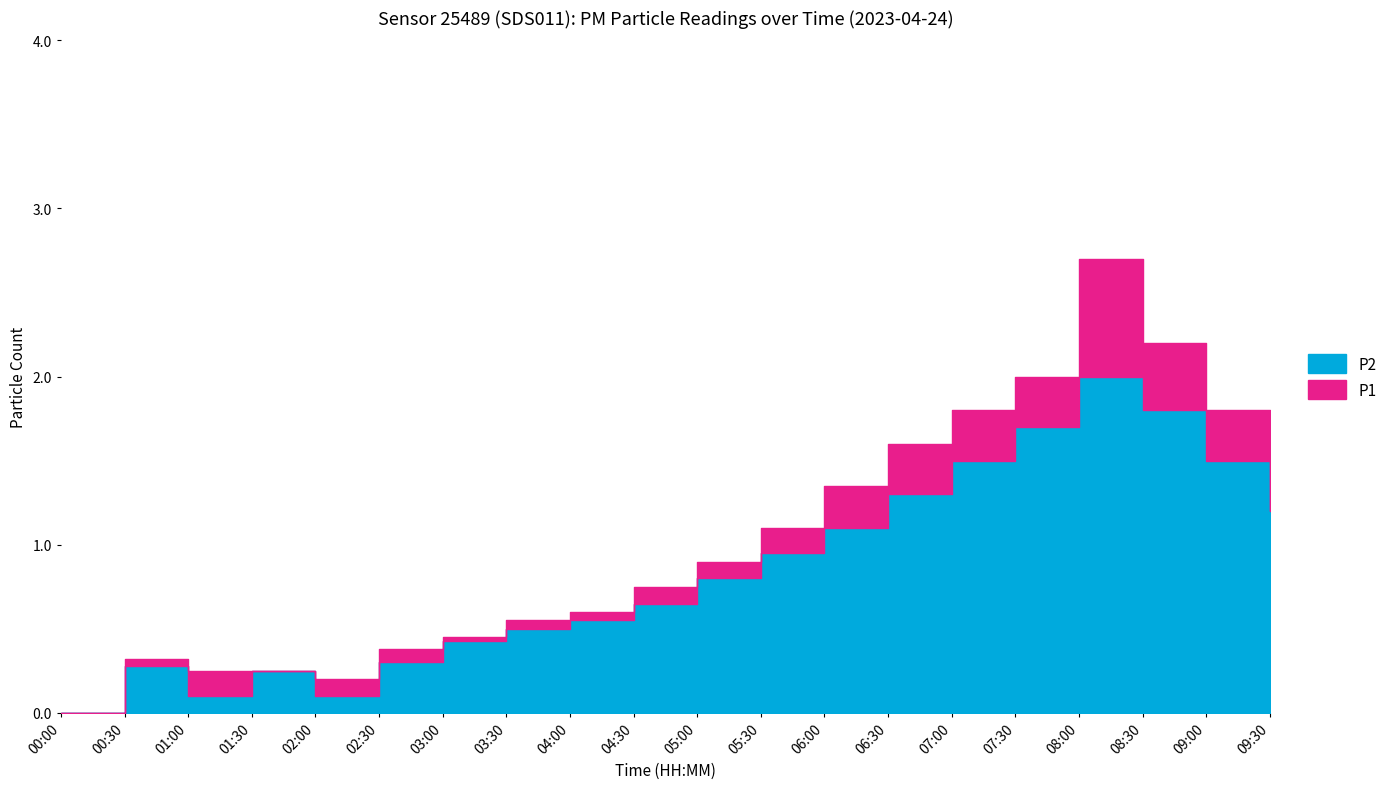

What are all the series names shown in the legend?

P1, P2